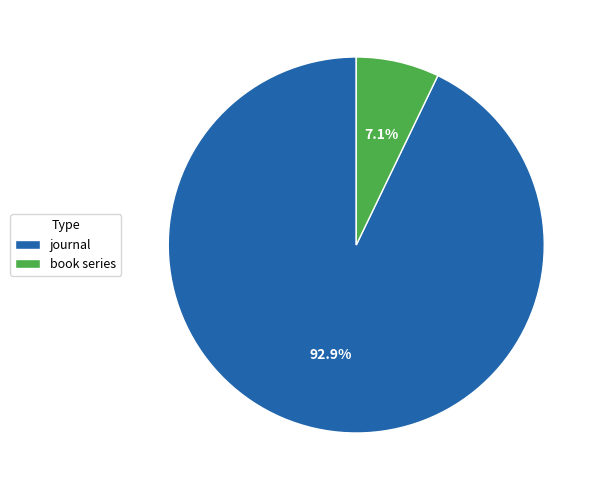

What is the ratio of the value at book series to the value at journal?

0.1